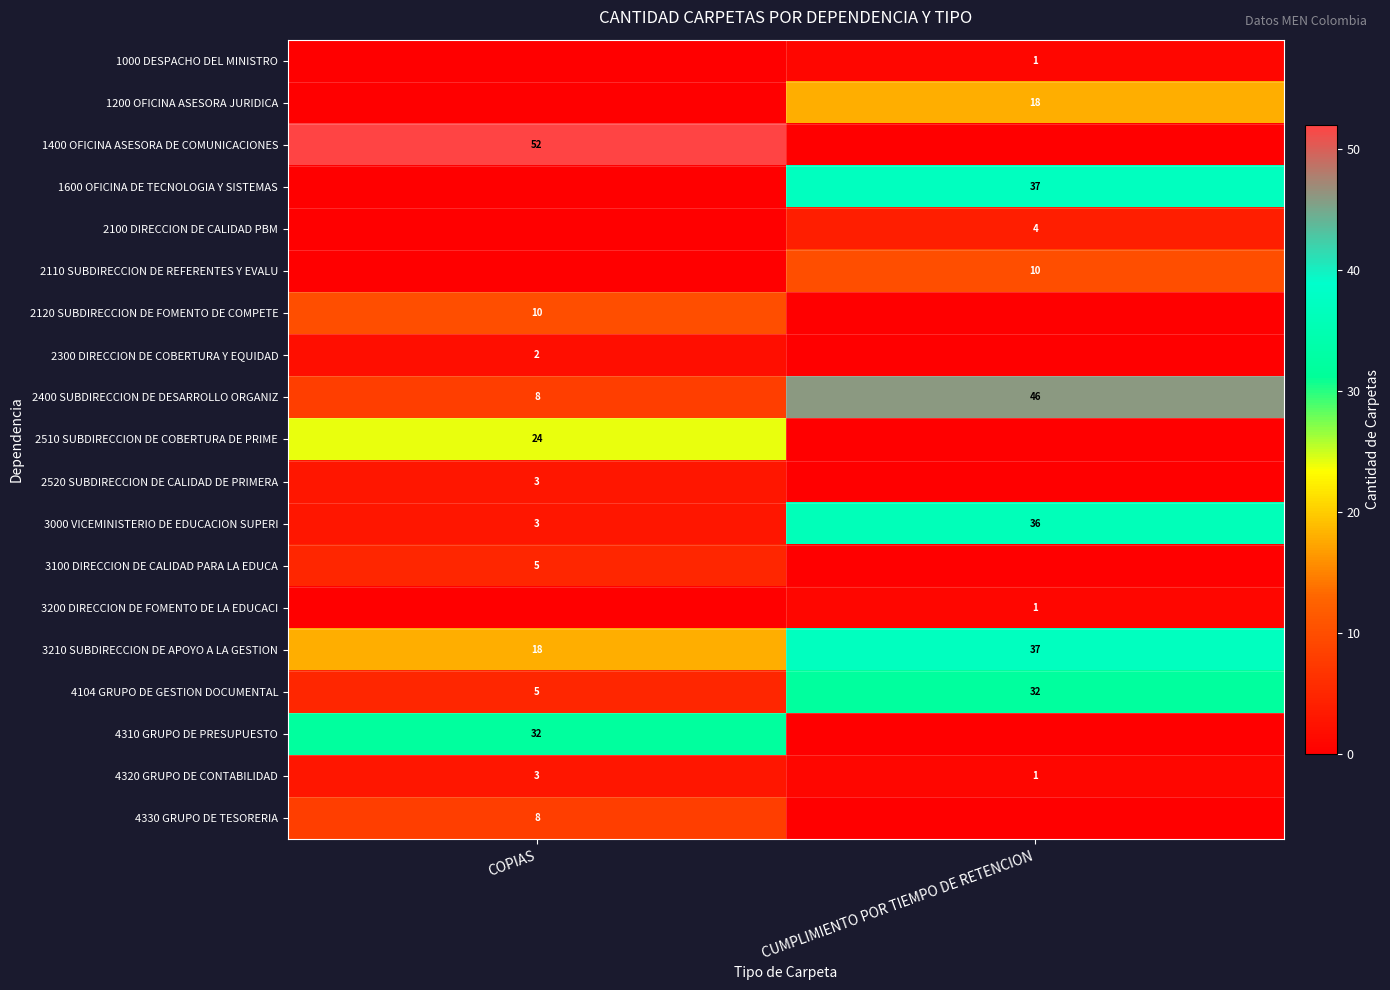

Where is 3000 VICEMINISTERIO DE EDUCACION SUPERI nearest to the value 19?

COPIAS